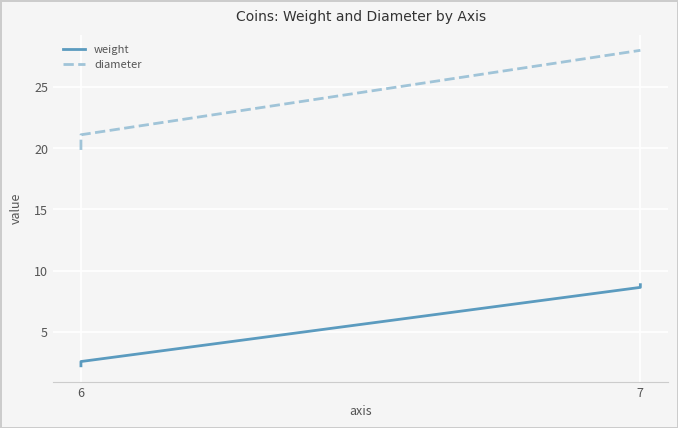

True or false: diameter has more than 0 points higher than both neighbors.

False